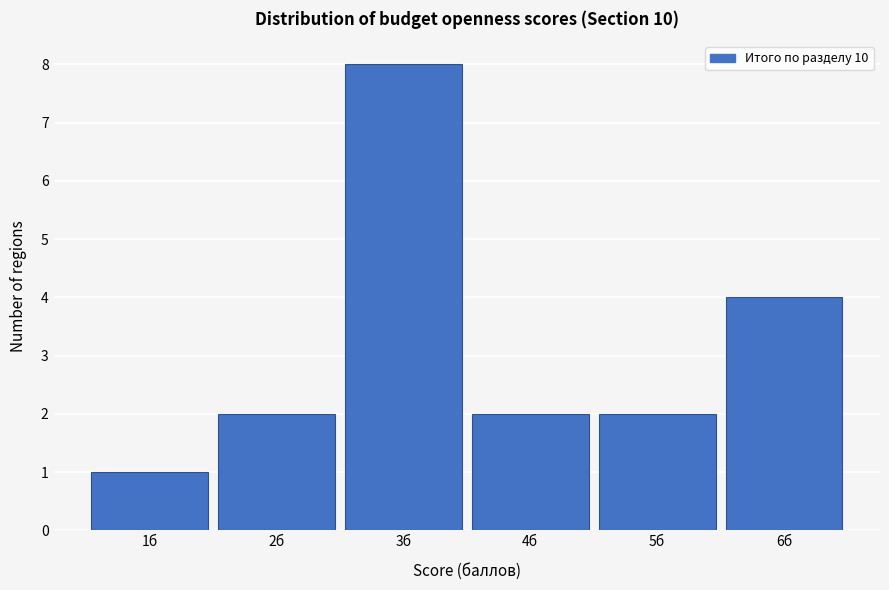

How tall is the bar that spans 3.5 to 4.5 on the x-axis? The values are not printed on the chart, so give them approximately, as read against the axis.

2